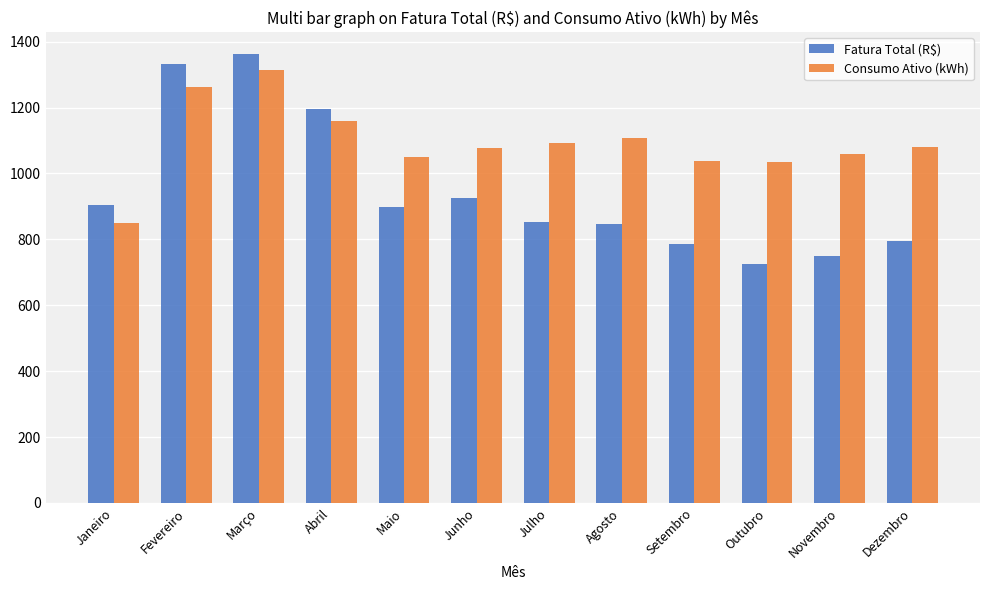

What is the difference between the maximum and second lowest values in the Fatura Total (R$) series?

612.2